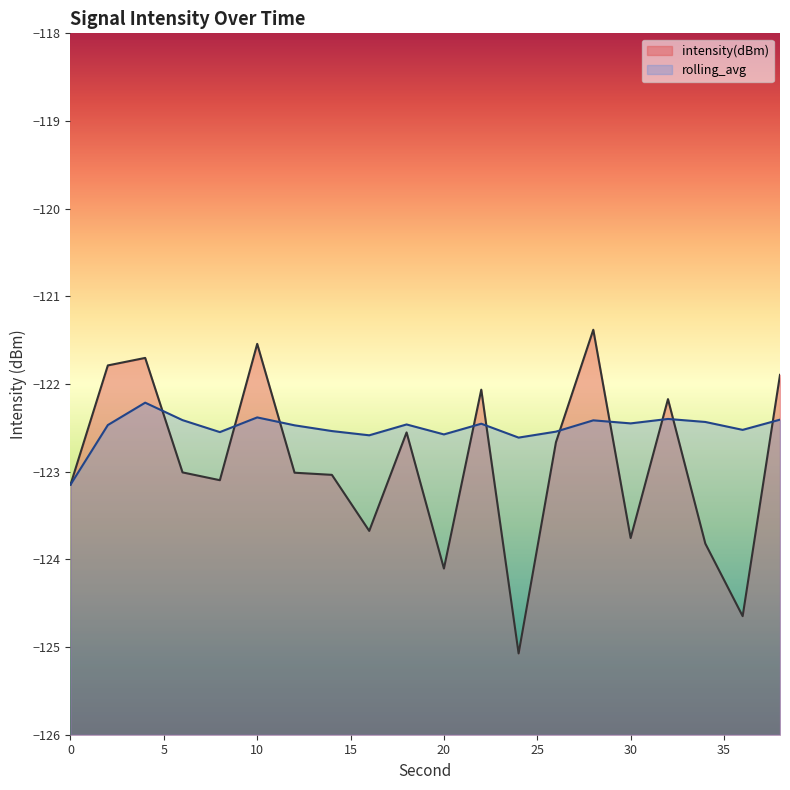

True or false: intensity(dBm) has more than 2 interior local peaks.

True